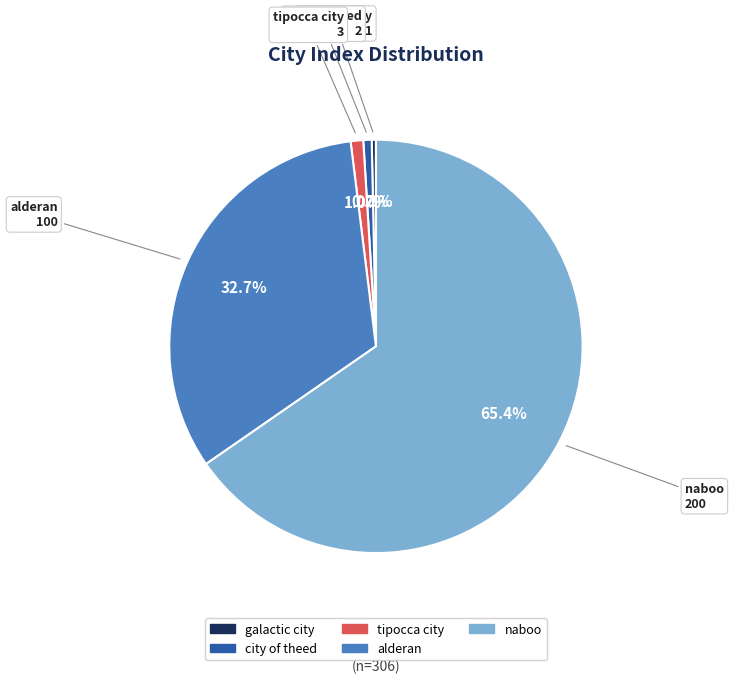

To the nearest percent, what portion does alderan represent?

33%